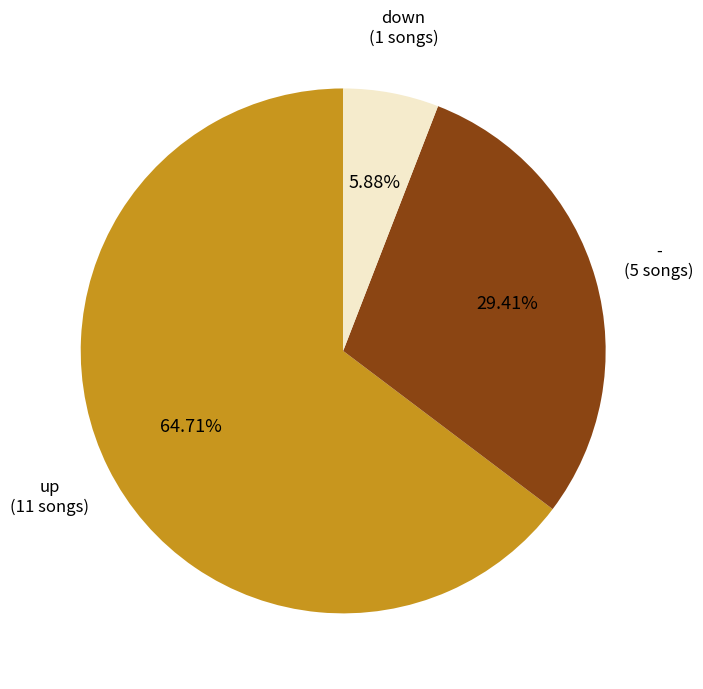

To the nearest percent, what is the average slice percentage?

33%